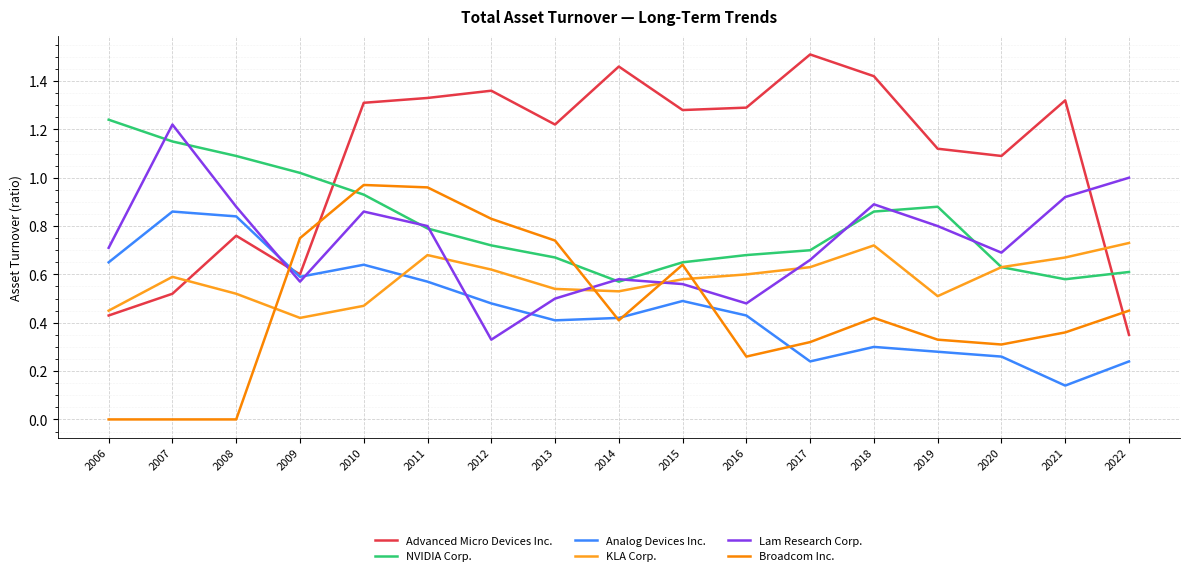

True or false: Analog Devices Inc. and Broadcom Inc. cross at least once.

True